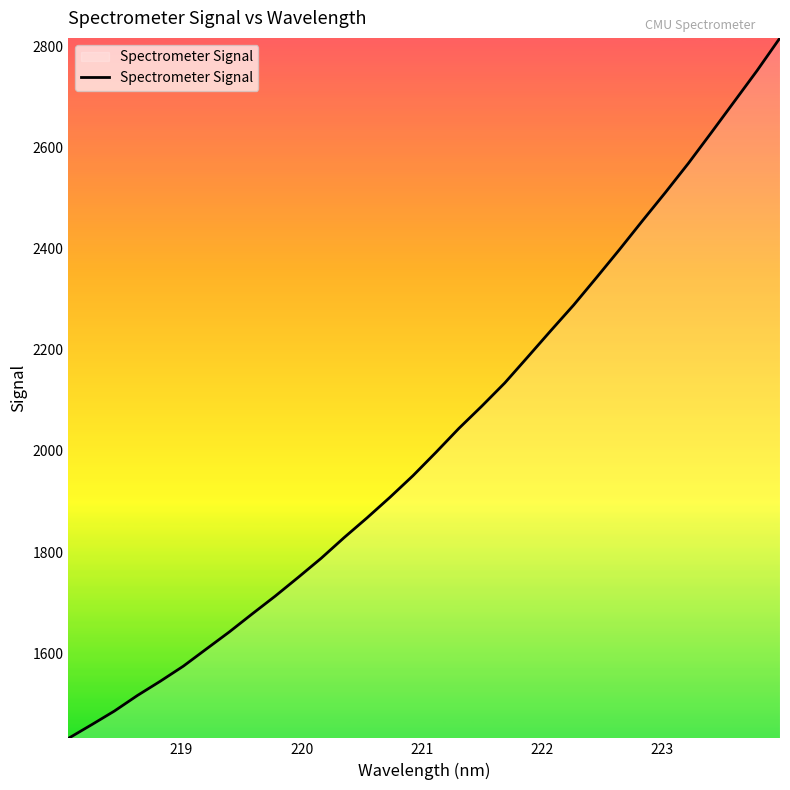

What is the maximum value shown in the chart?

2816.3